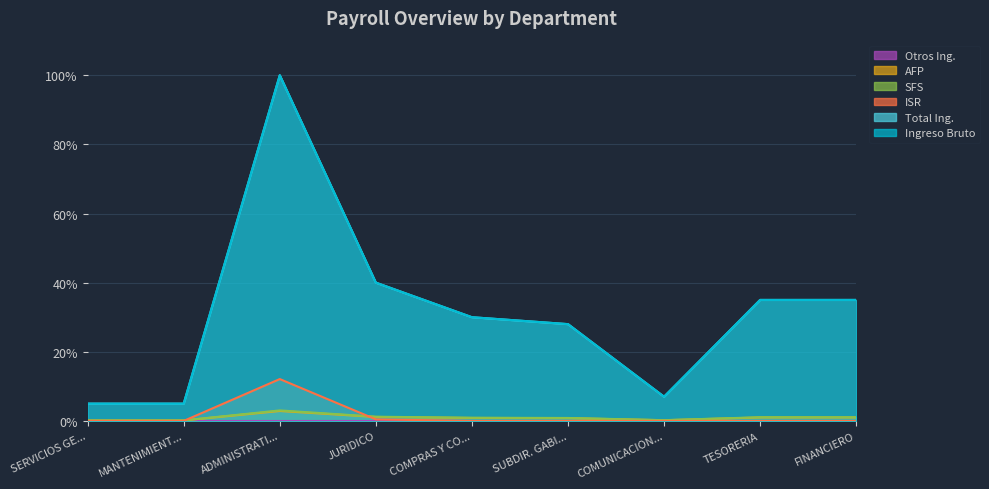

Which label corresponds to the largest value in the chart?

ADMINISTRATI...